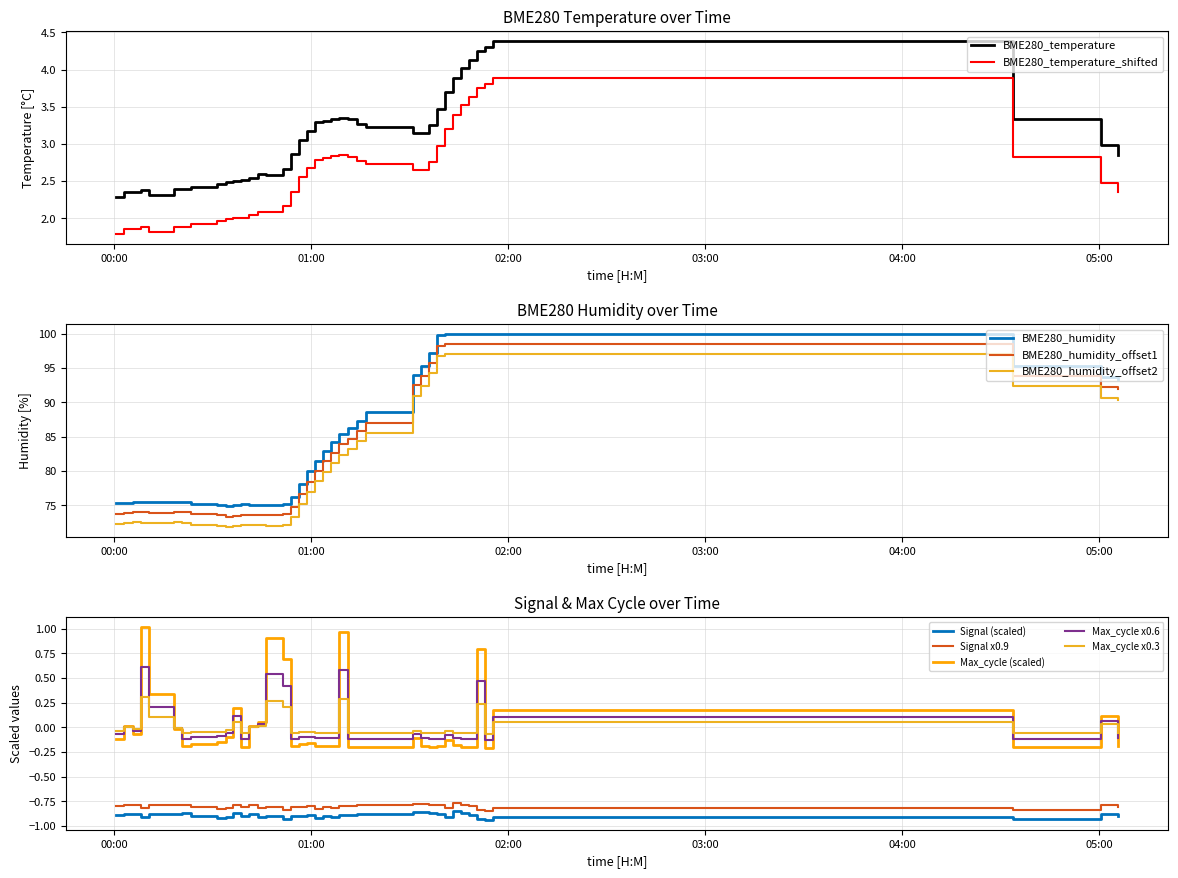

What is the greatest value displayed?

100.0